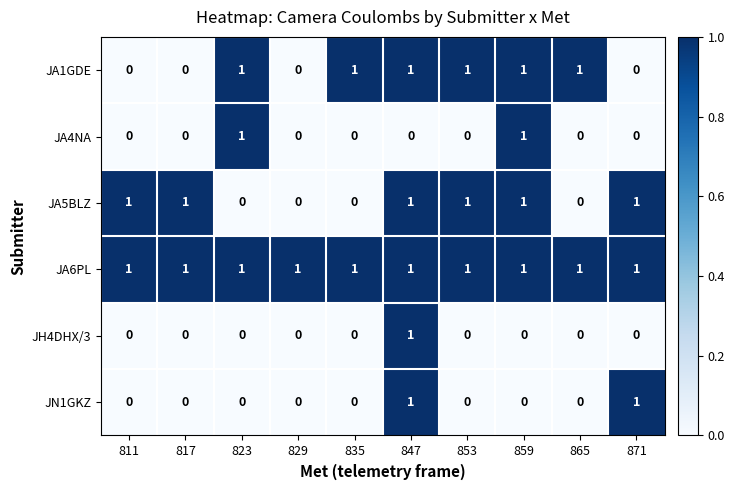

How many series are shown in this chart?

6